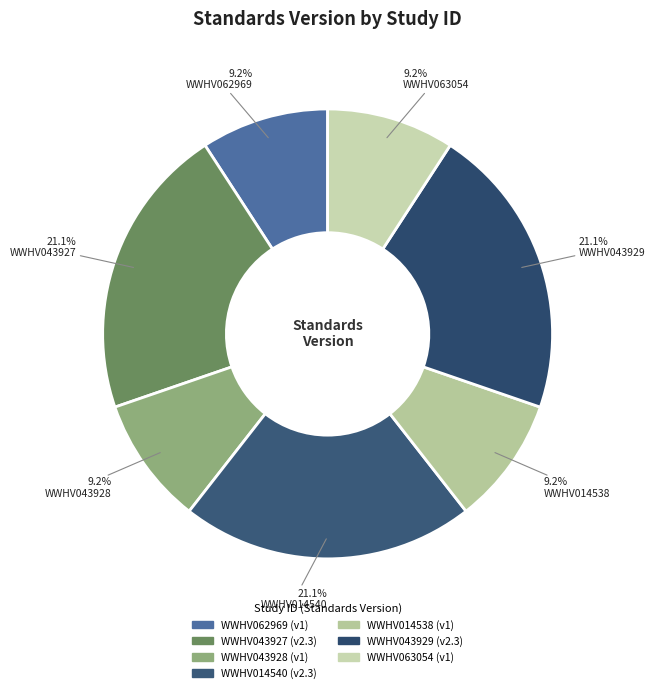

Which category has the smallest portion of the pie?

WWHV062969